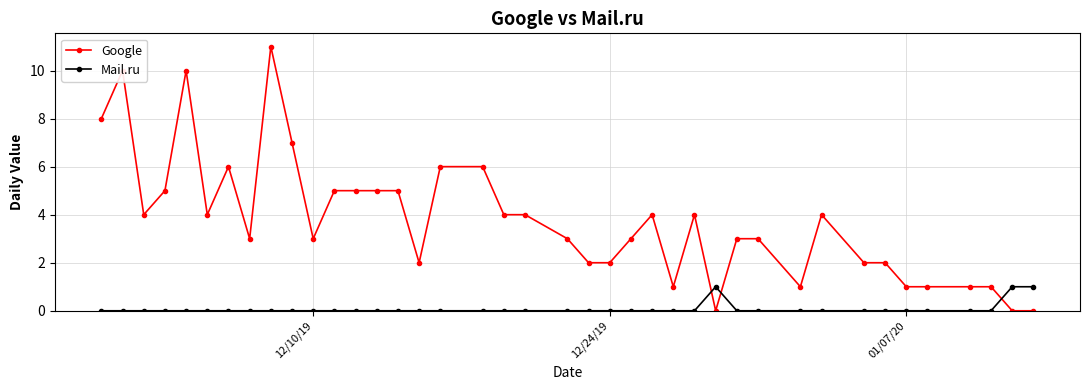

Which series has the largest range (max minus min)?

Google